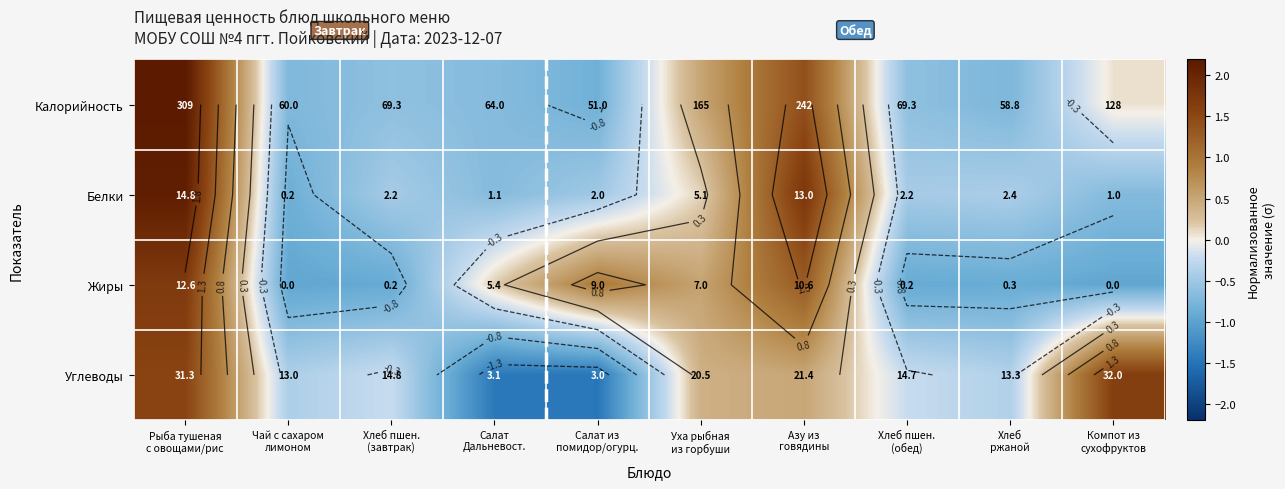

List the labels in order of Калорийность value, smallest first.

Салат из помидор/огурц., Хлеб ржаной, Чай с сахаром лимоном, Салат Дальневост., Хлеб пшен. (завтрак), Хлеб пшен. (обед), Компот из сухофруктов, Уха рыбная из горбуши, Азу из говядины, Рыба тушеная с овощами/рис